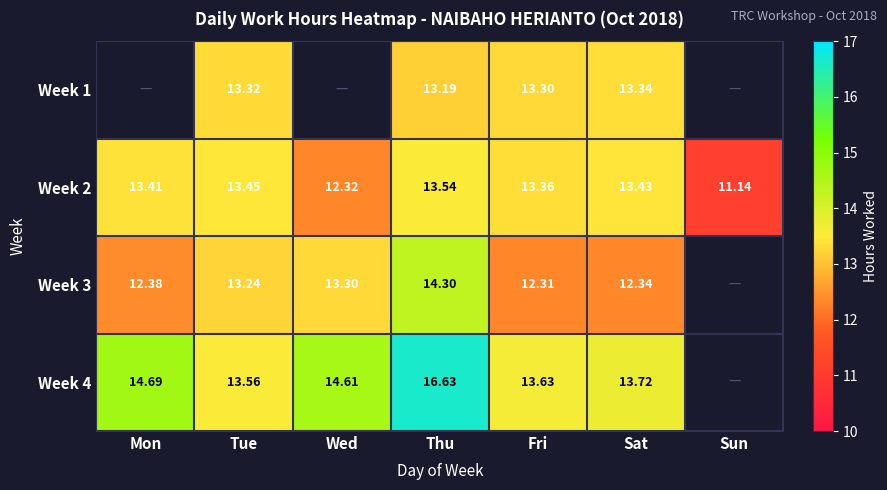

Rank the categories by Week 2 value from highest to lowest.

Thu, Tue, Sat, Mon, Fri, Wed, Sun